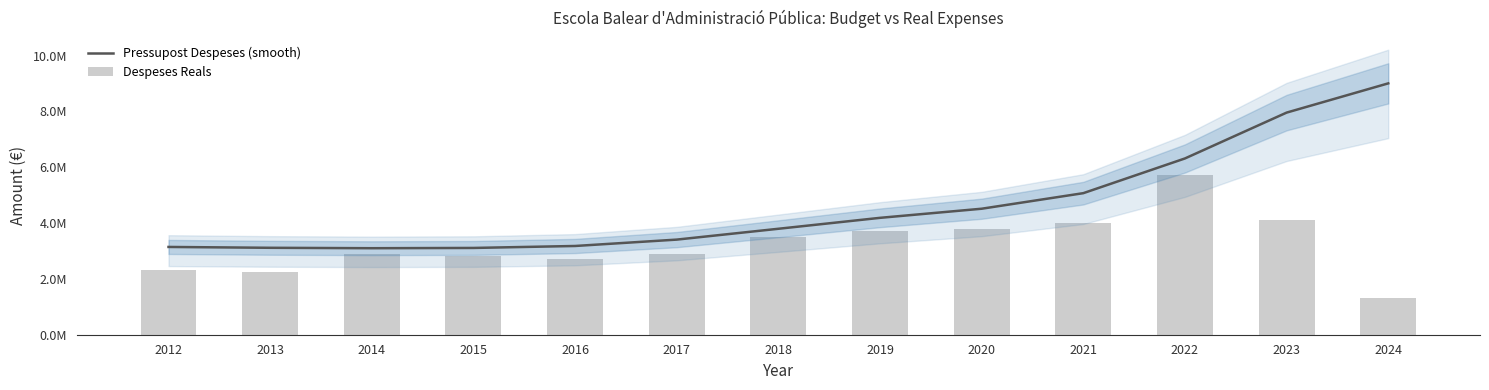

What is the difference between the highest and lowest values at 2019?

473558.8